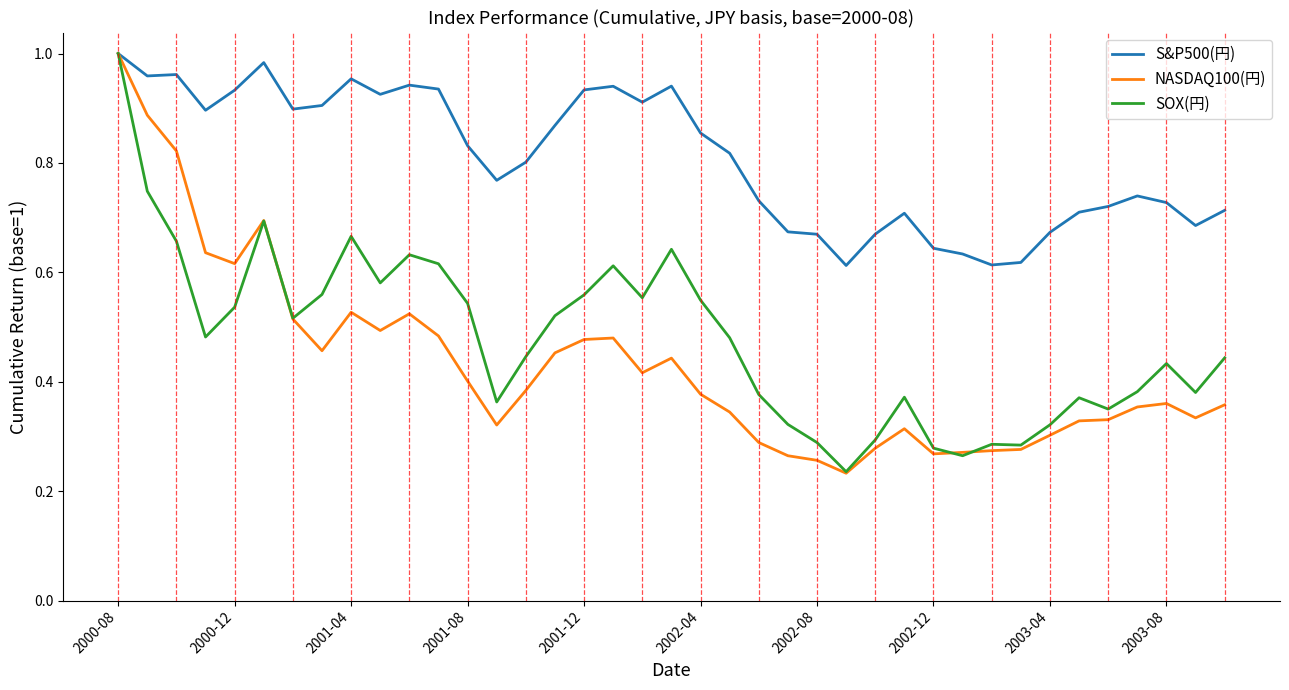

Which series has the largest total across all categories?

S&P500(円)